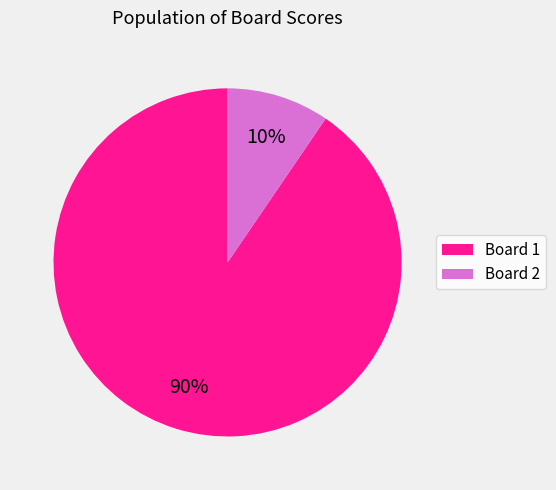

Between Board 1 and Board 2, which is larger?

Board 1